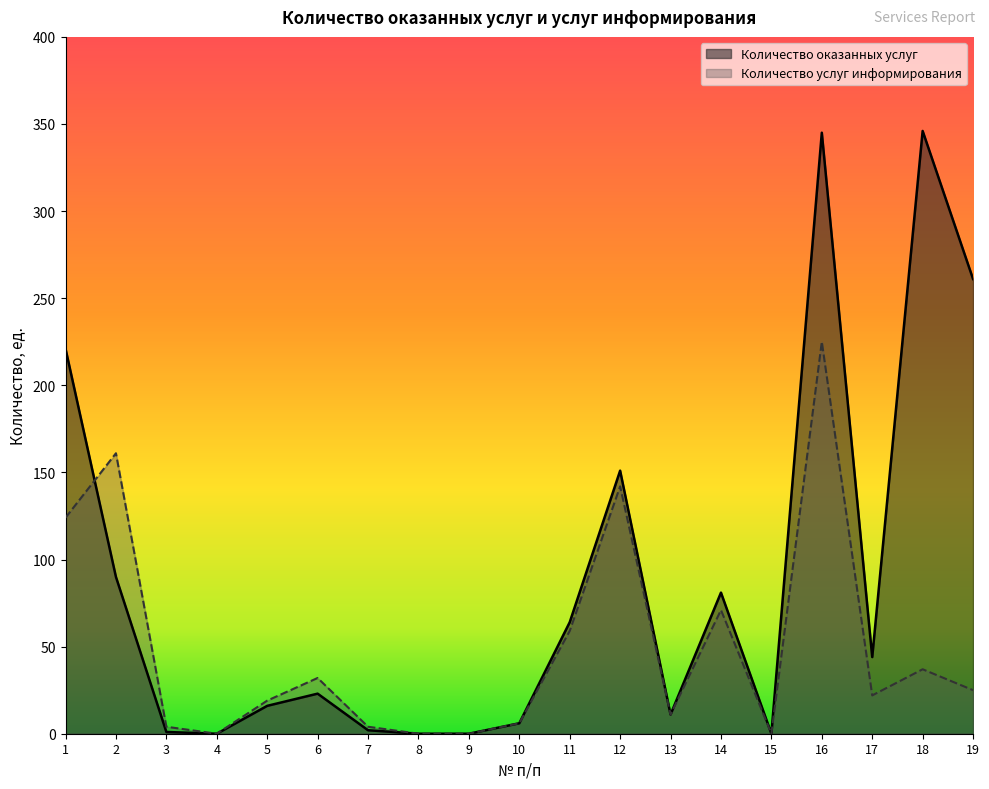

List the labels in order of Количество услуг информирования value, smallest first.

4, 8, 9, 15, 3, 7, 10, 13, 5, 17, 19, 6, 18, 11, 14, 1, 12, 2, 16